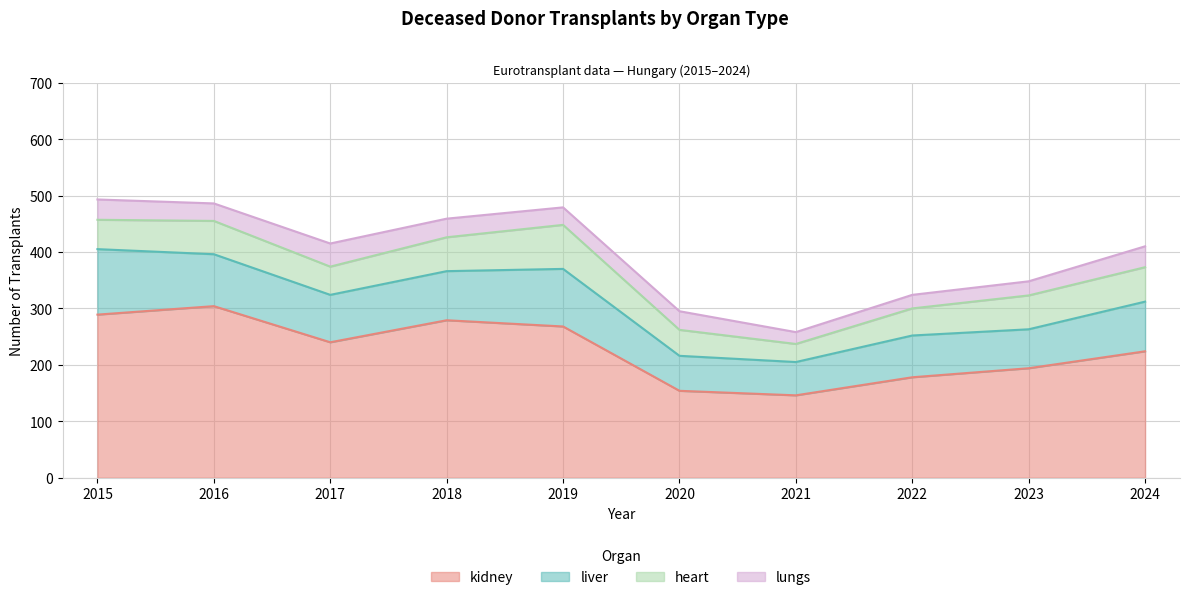

What is the total value across all series at 2015?

493